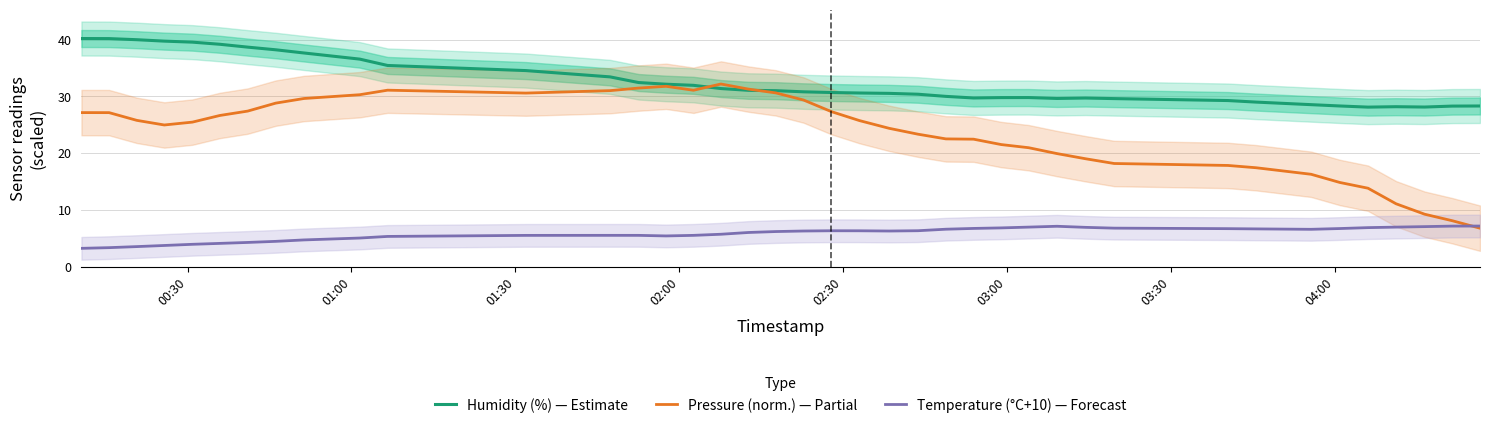

True or false: Humidity (%) — Estimate and Temperature (°C+10) — Forecast cross at least once.

False